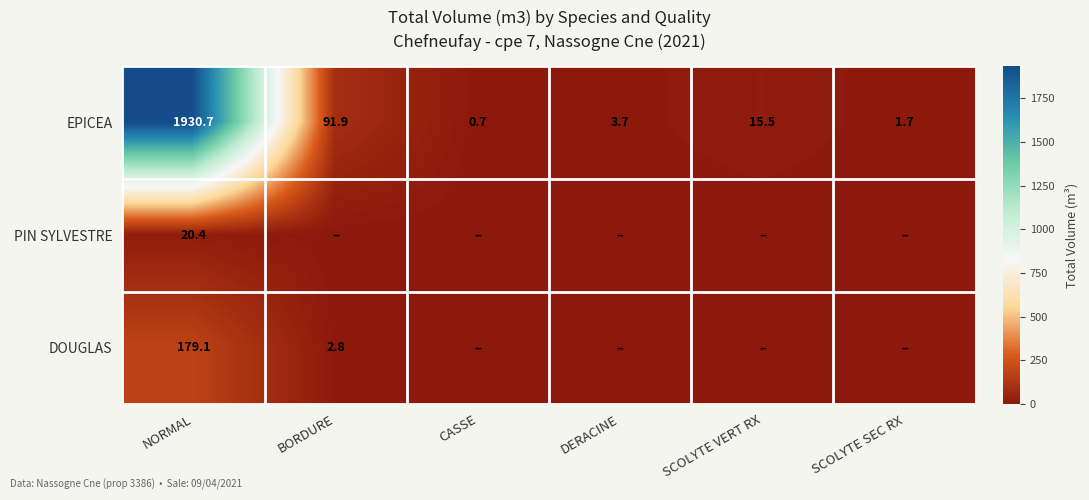

What is the sum of the EPICEA values at CASSE and BORDURE?

92.6